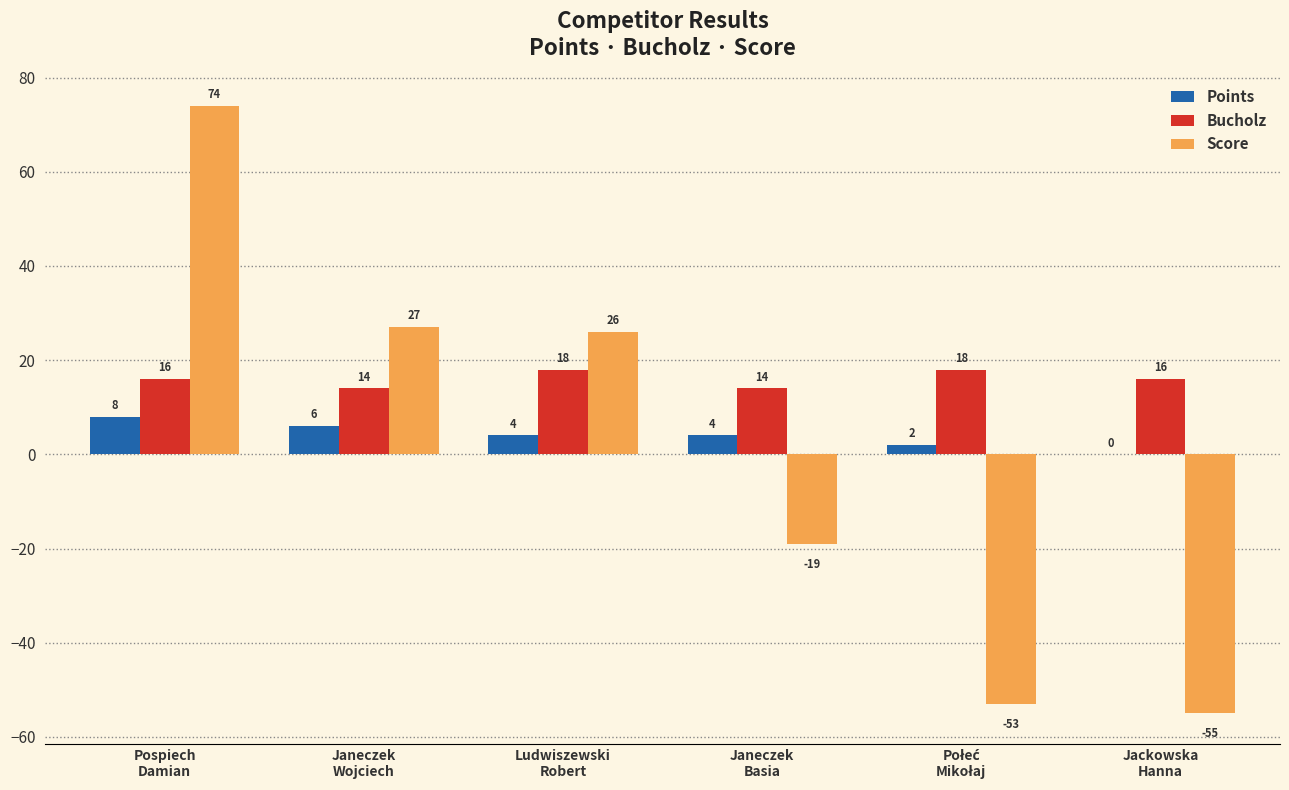

Which series has the largest range (max minus min)?

Score